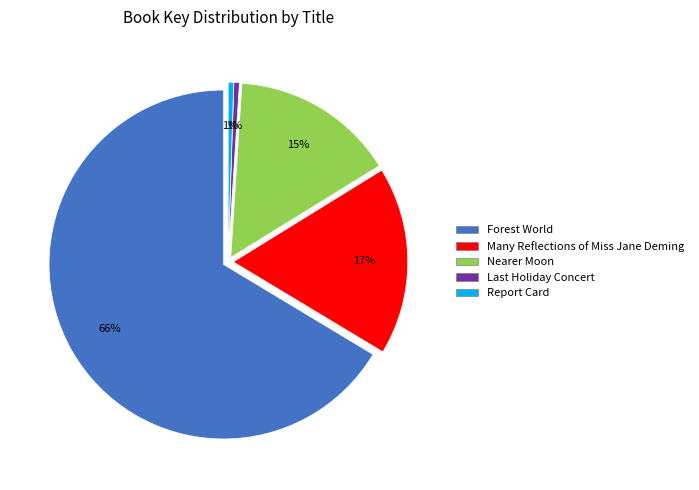

The Report Card slice represents 1% of the pie. True or false?

True